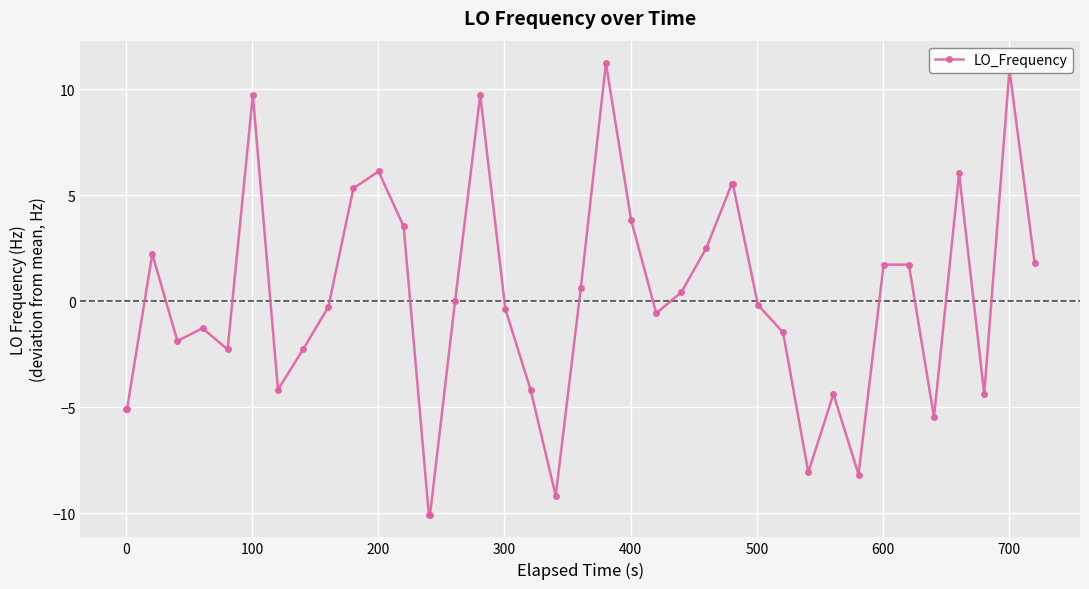

What is the difference between the second highest and minimum values?

21.0